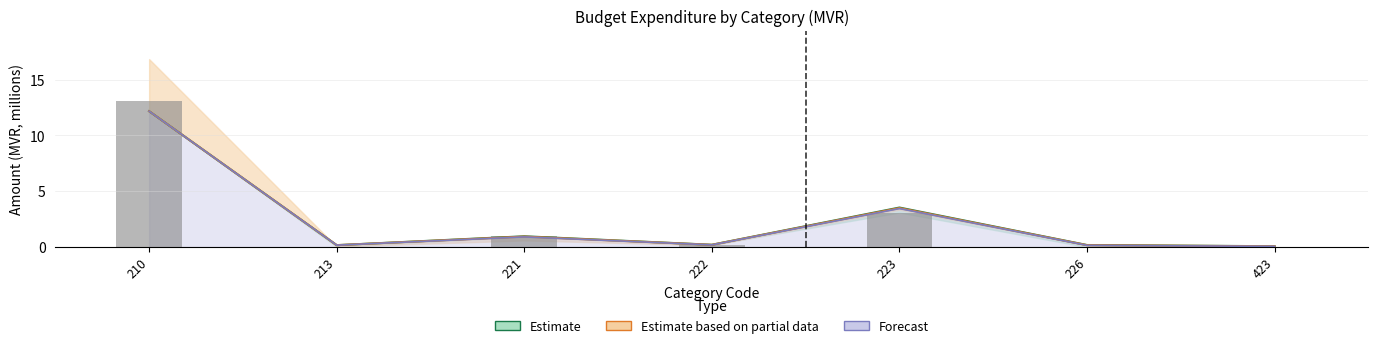

At how many categories does at least one series exceed 1?

3